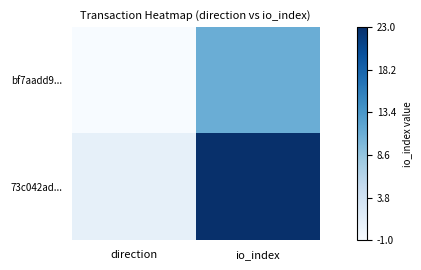

Which series has the widest spread of values?

73c042ad...